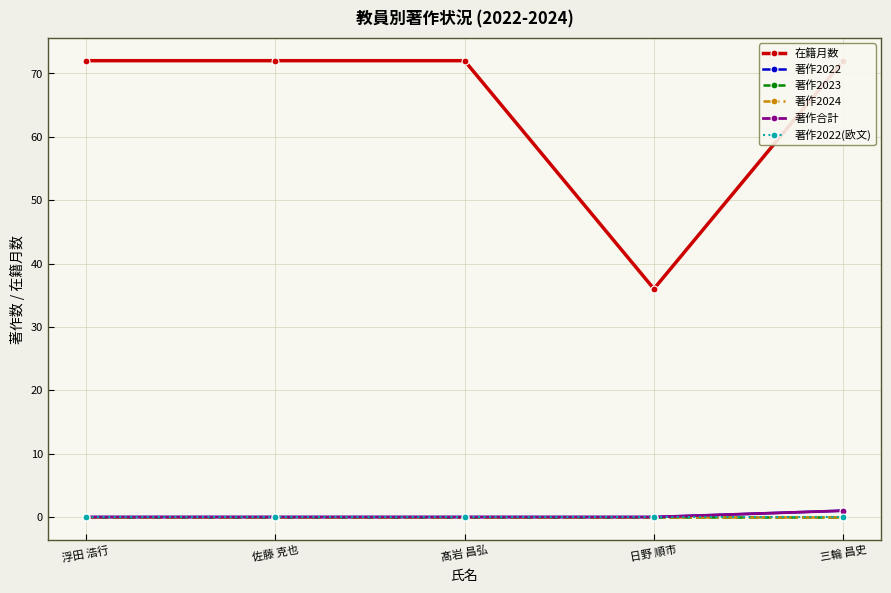

What is the total value across all series at 浮田 浩行?

72